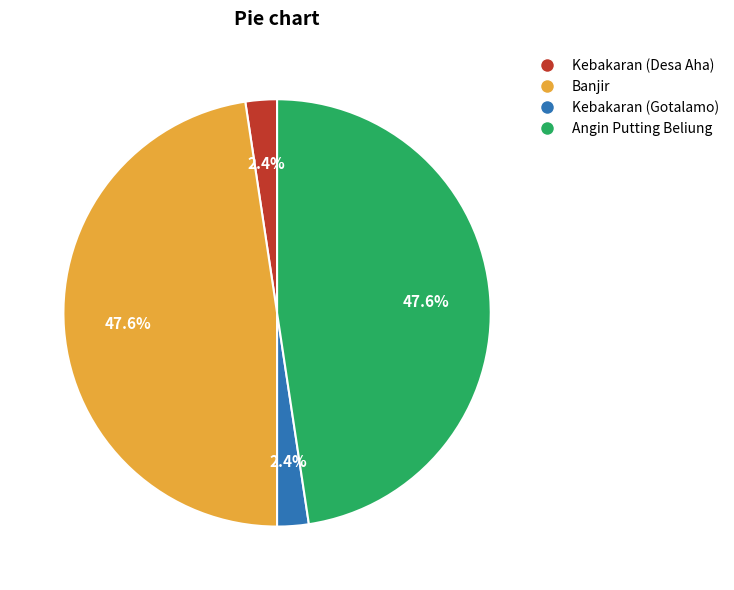

To the nearest percent, what percentage of the pie is Kebakaran (Gotalamo)?

2%